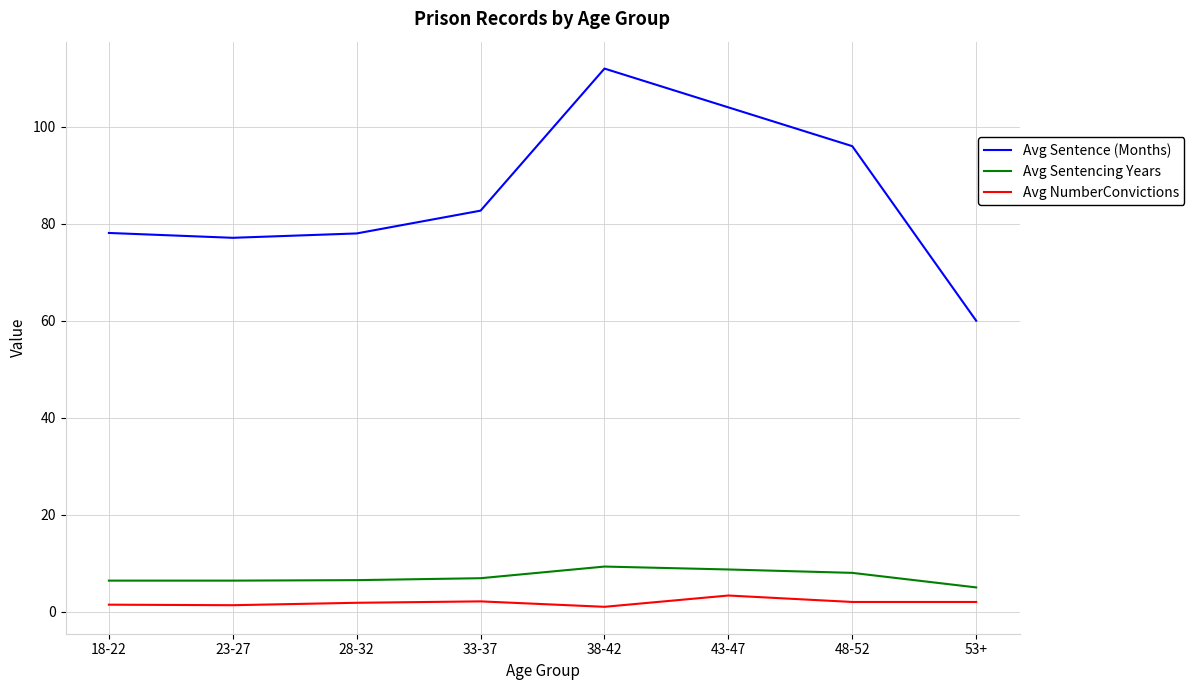

Does the chart display data point markers on the line(s)?

No